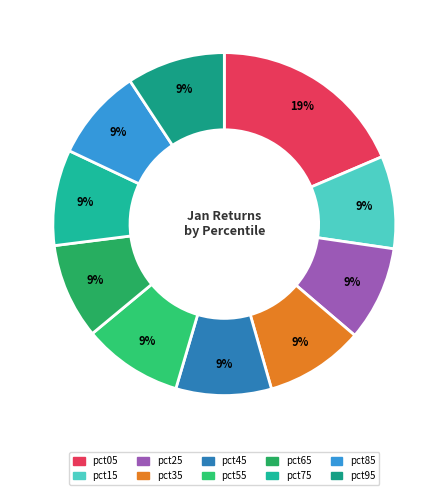

How many slices are in this pie chart?

10